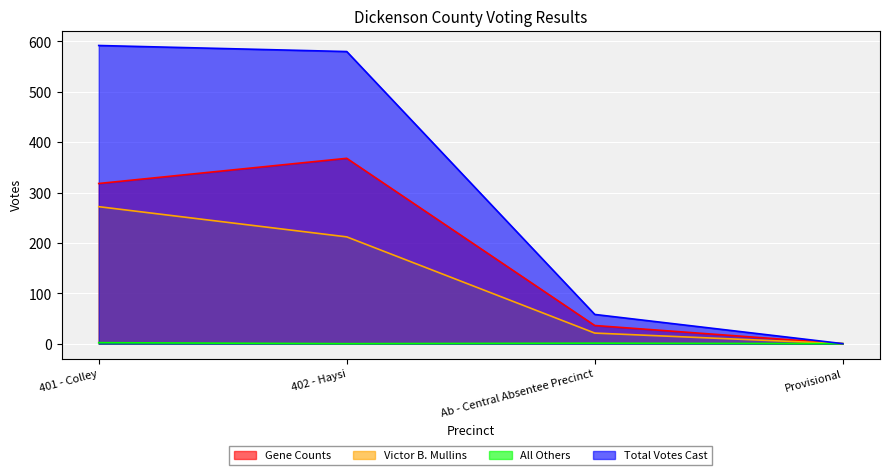

At which label does All Others first exceed 1?

401 - Colley